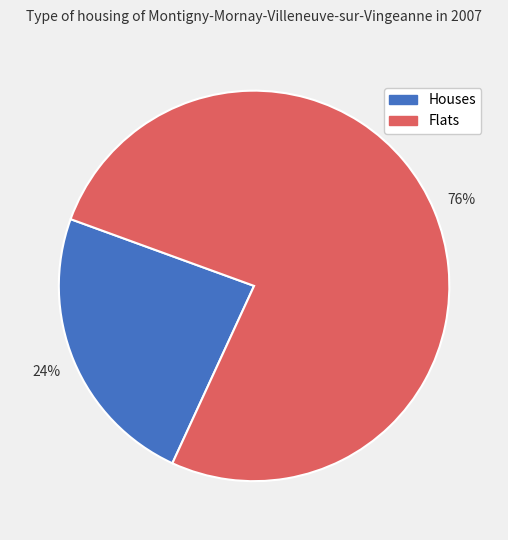

Count the number of slices in the pie.

2